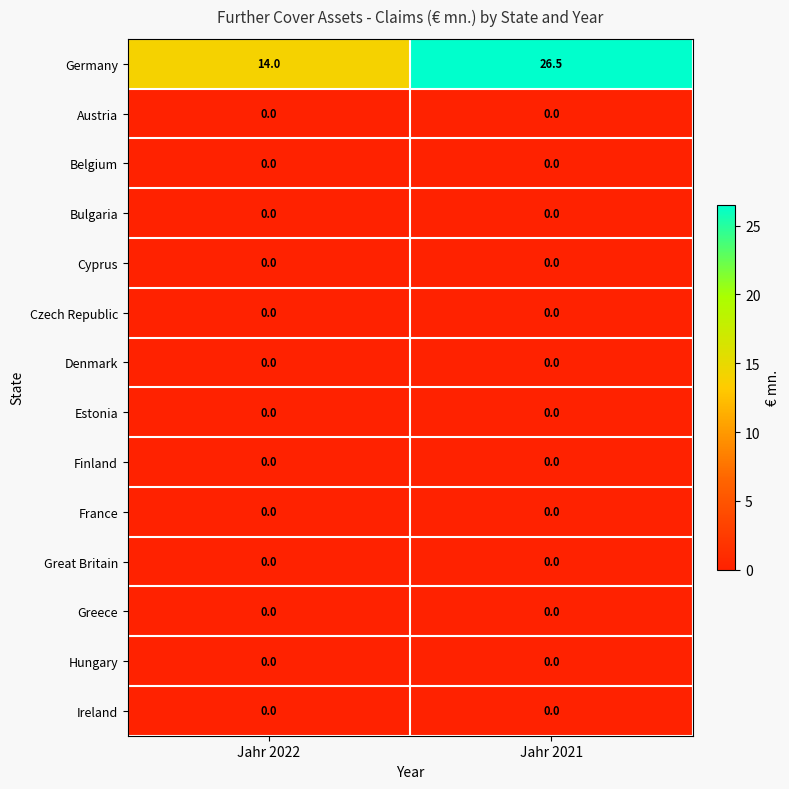

How many series are shown in this chart?

14